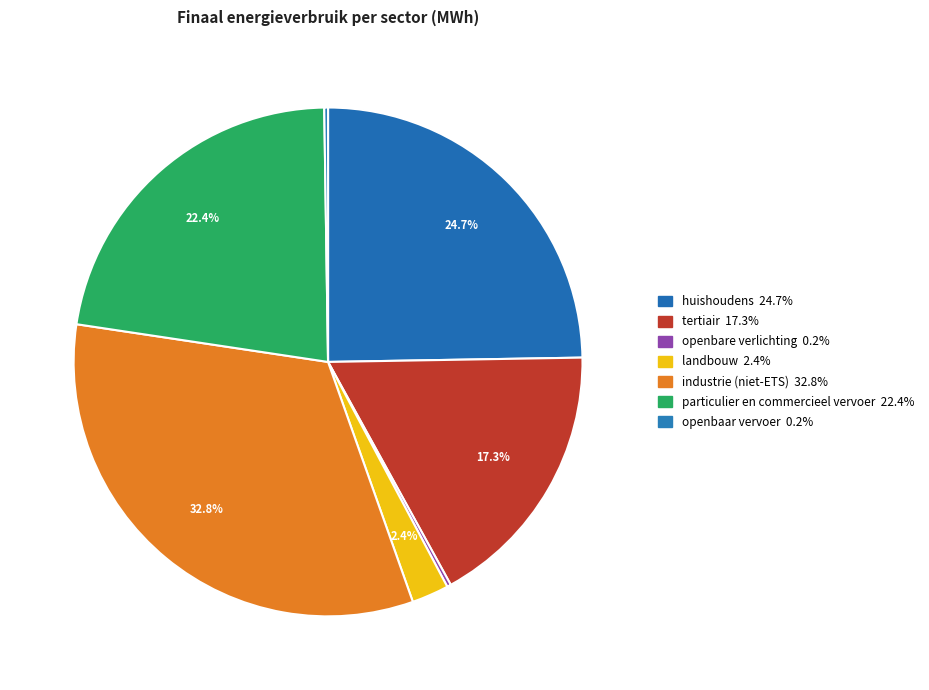

Rank the categories by value from highest to lowest.

industrie (niet-ETS), huishoudens, particulier en commercieel vervoer, tertiair, landbouw, openbare verlichting, openbaar vervoer